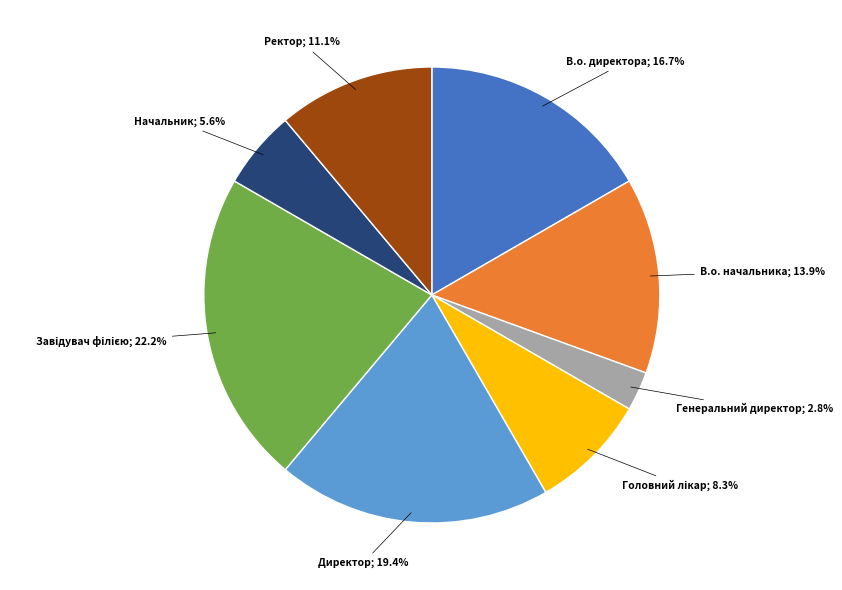

The В.о. директора slice represents 5% of the pie. True or false?

False